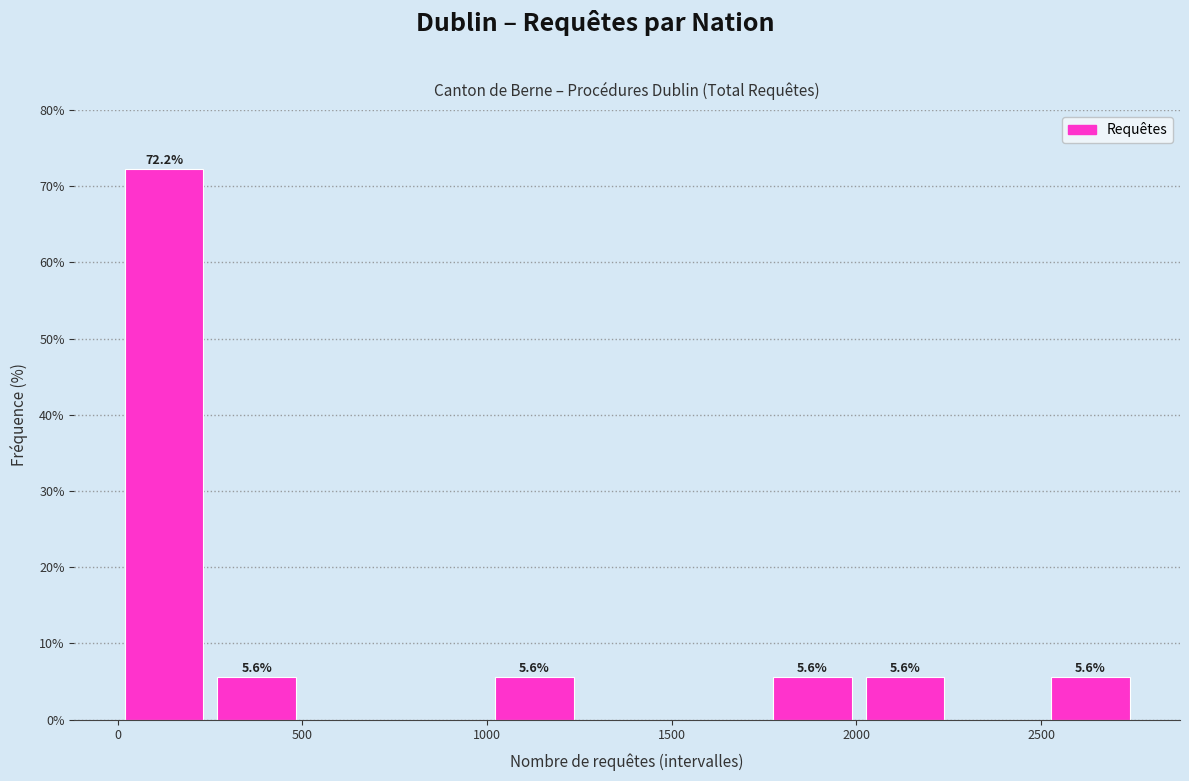

Which range on the x-axis has the tallest bar?

0 to 250